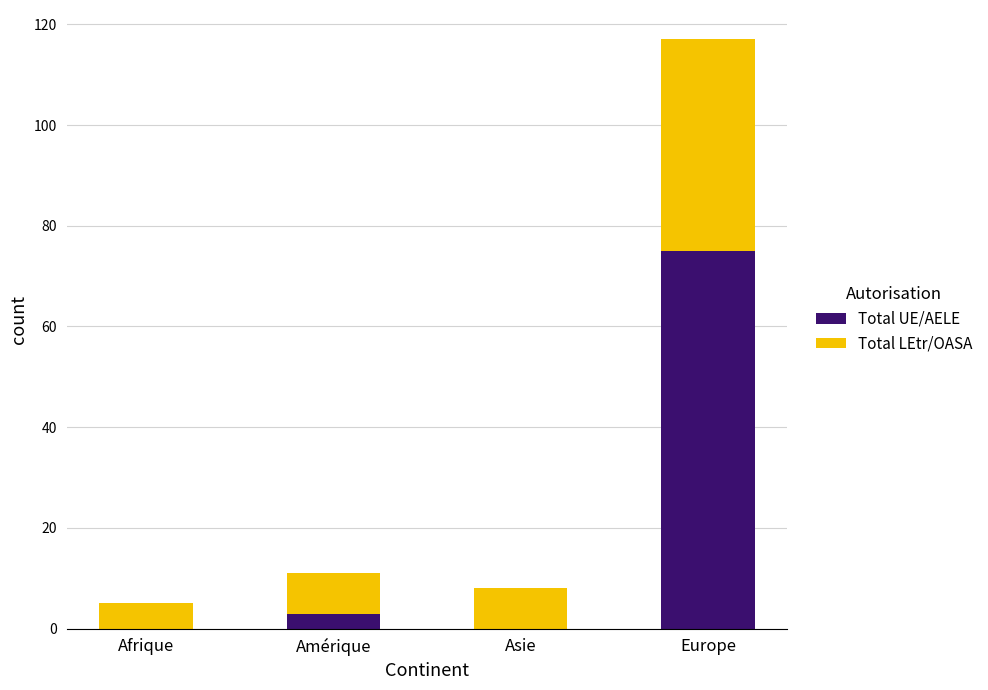

What is the sum of all Total UE/AELE values?

78